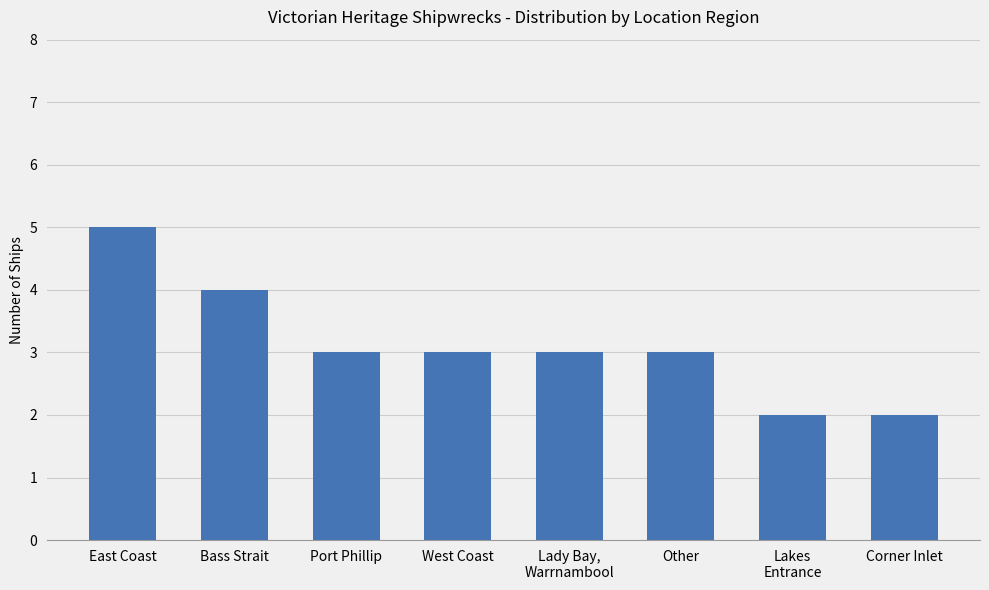

What is the minimum value shown in the chart?

2